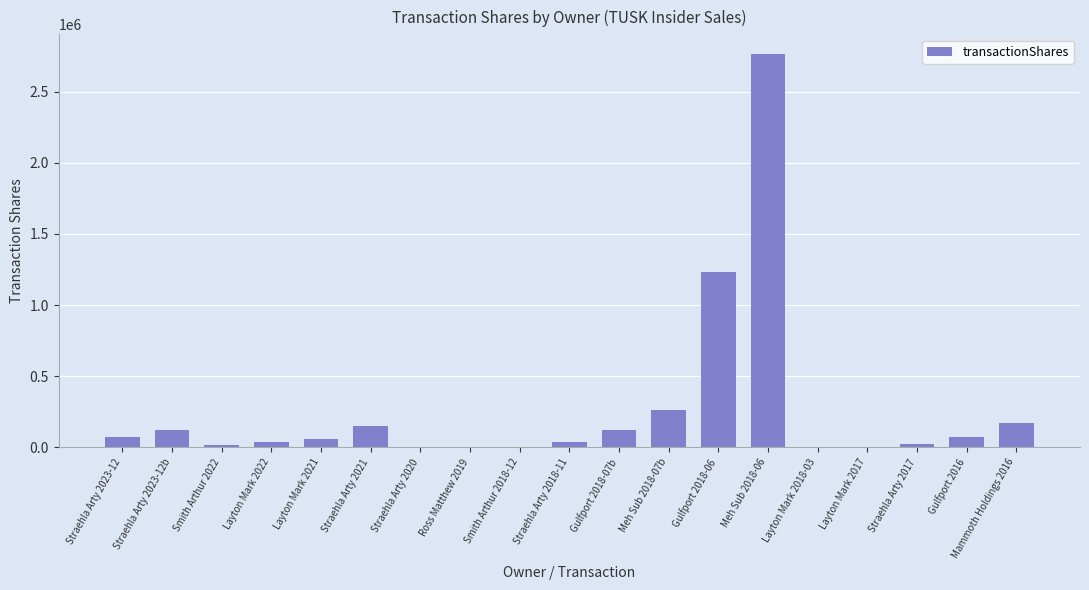

The value at Straehla Arty 2023-12b is 120000. True or false?

True